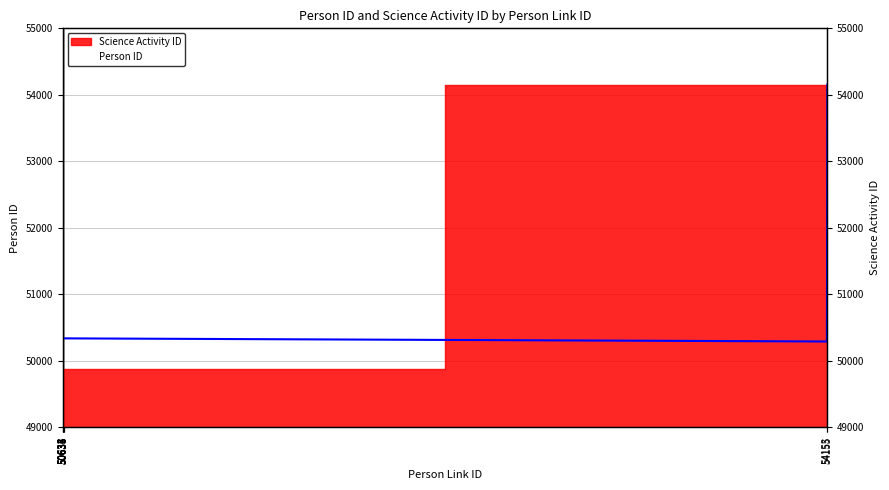

What is the sum of the values at 50636 and 54153?

100628